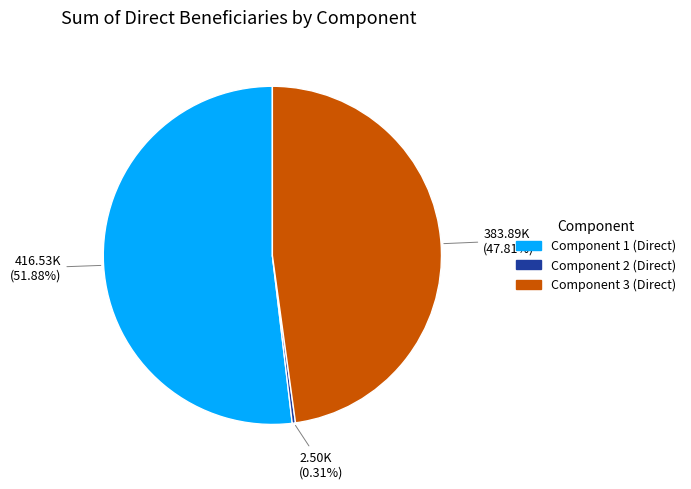

Is it true that Component 3 (Direct) is 48% of the pie?

True